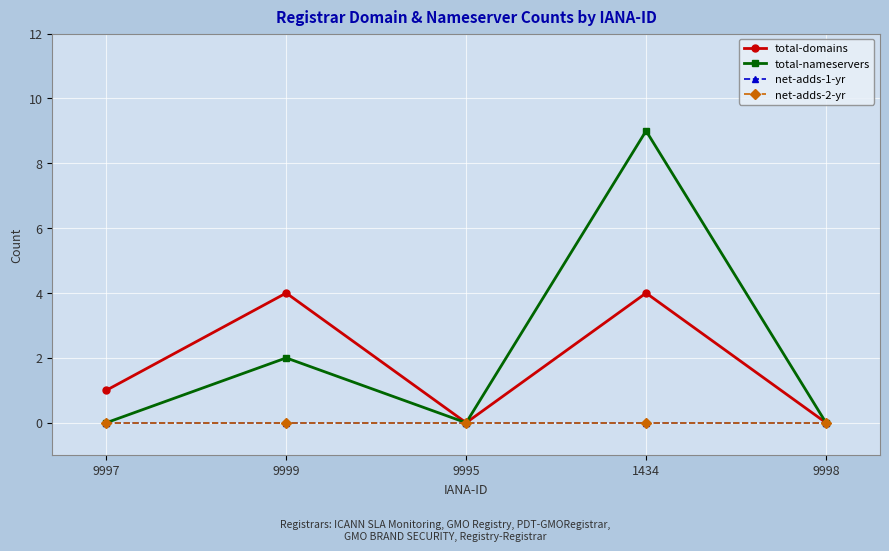

True or false: total-nameservers and net-adds-1-yr cross at least once.

False